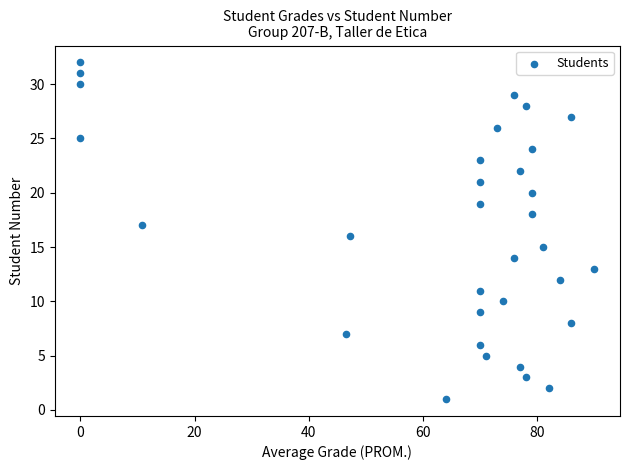

What is the range of Y values (max minus min)?

31